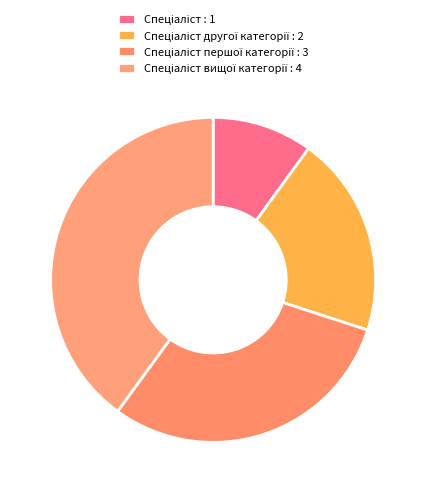

How many slices are in this pie chart?

4